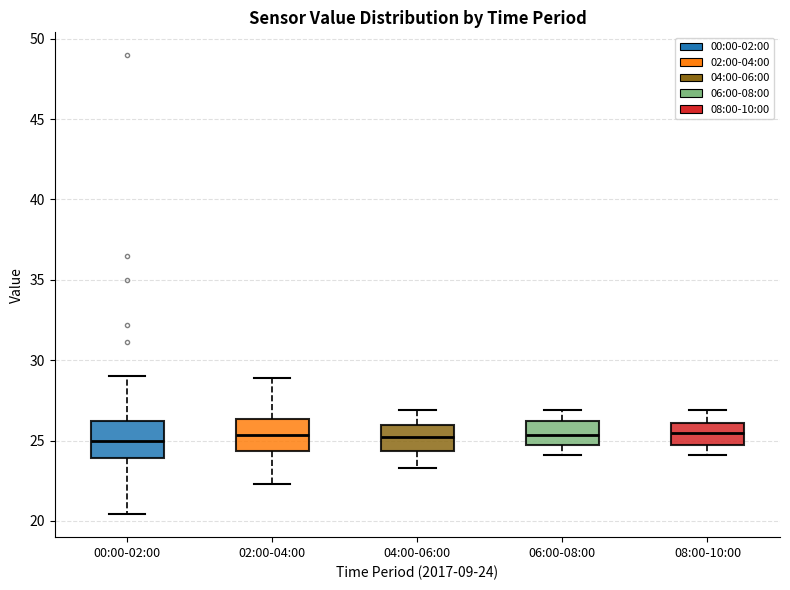

Where does the upper whisker of the box for 02:00-04:00 end on the y-axis? The values are not printed on the chart, so give them approximately, as read against the axis.

29.0